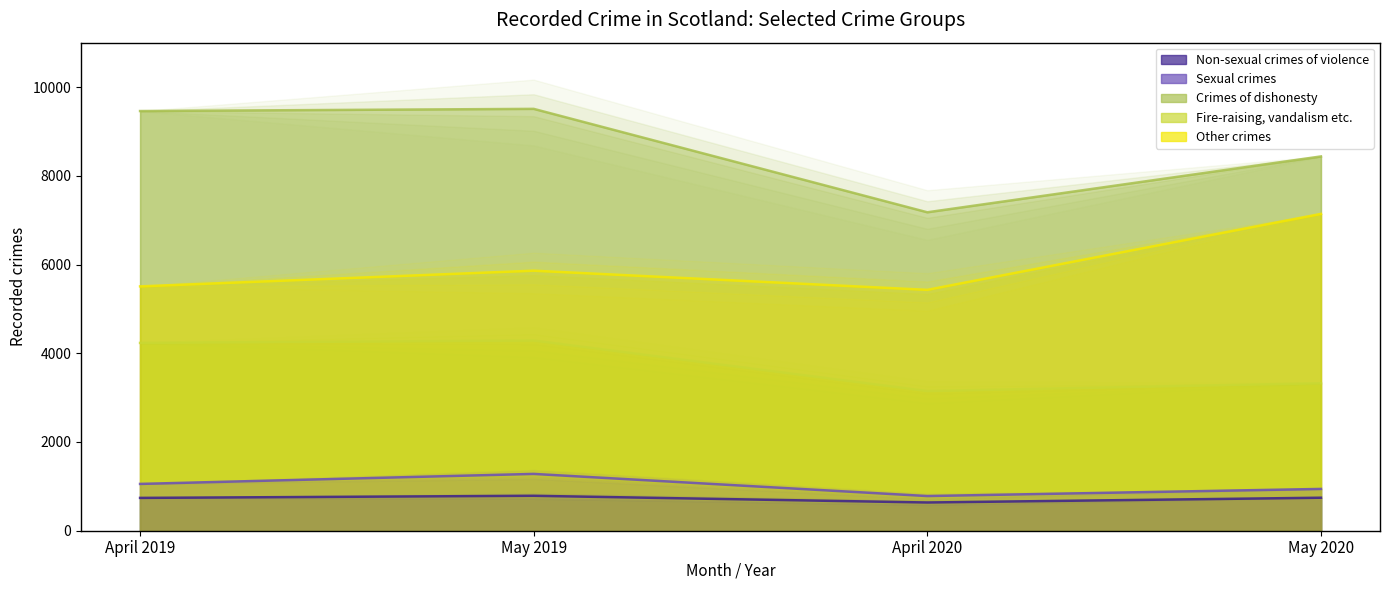

At which label does Fire-raising, vandalism etc. reach its minimum?

April 2020